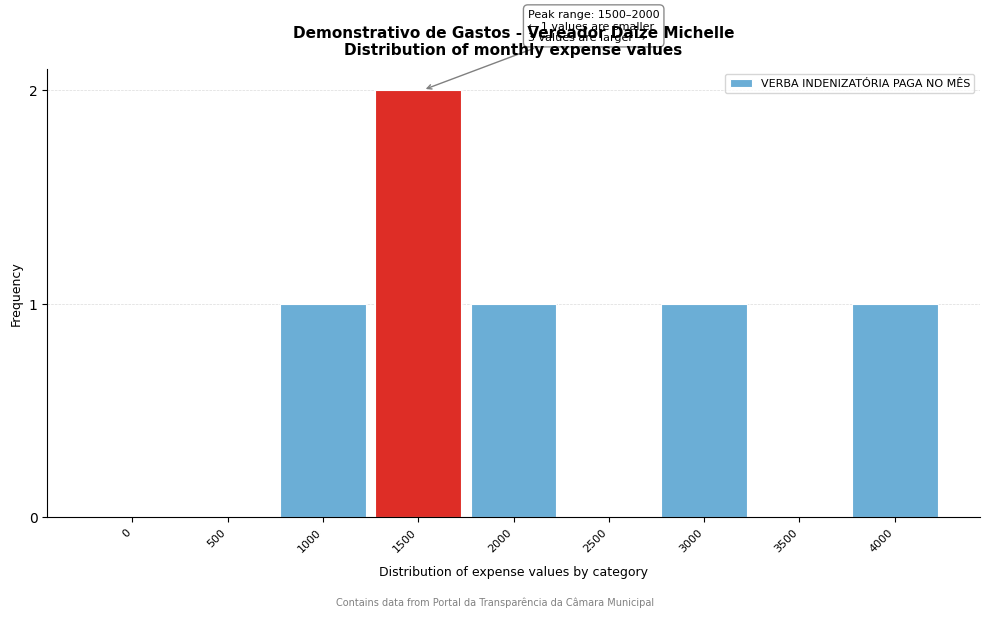

Reading left to right, transcribe all the data shown in this chart.

0=0	500=0	1000=1	1500=2	2000=1	2500=0	3000=1	3500=0	4000=1